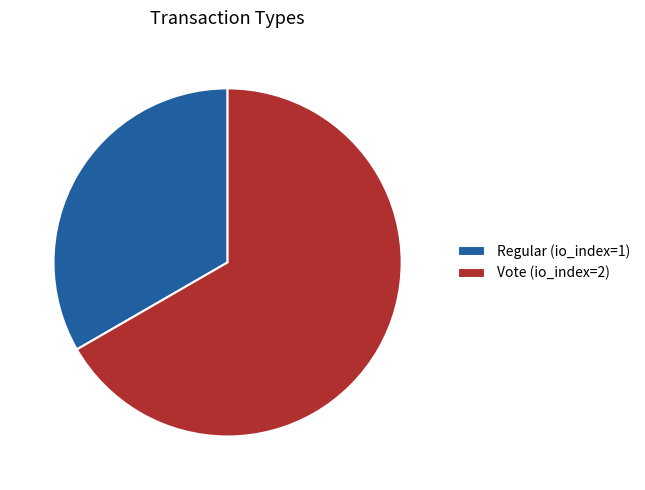

Is the sum of Regular (io_index=1) and Vote (io_index=2) greater than half?

Yes